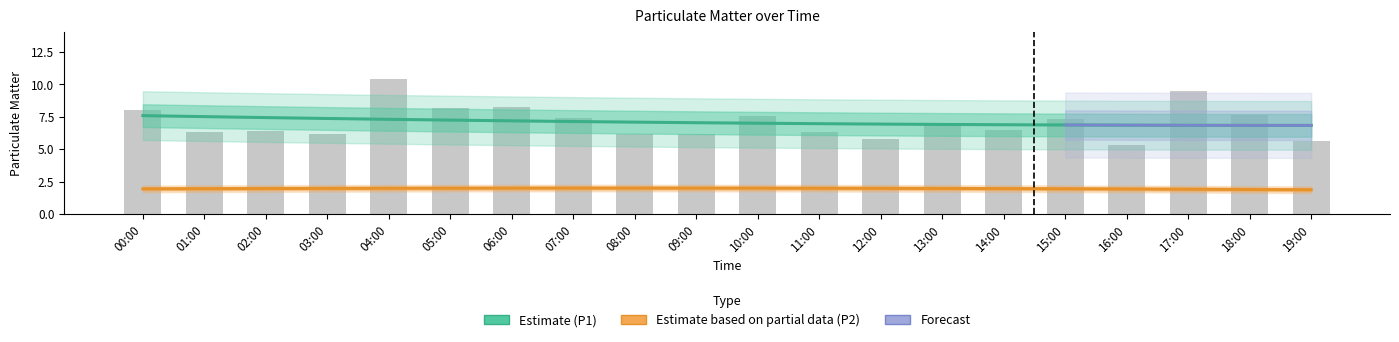

Is it true that the value at 09:00 is 6.2?

True